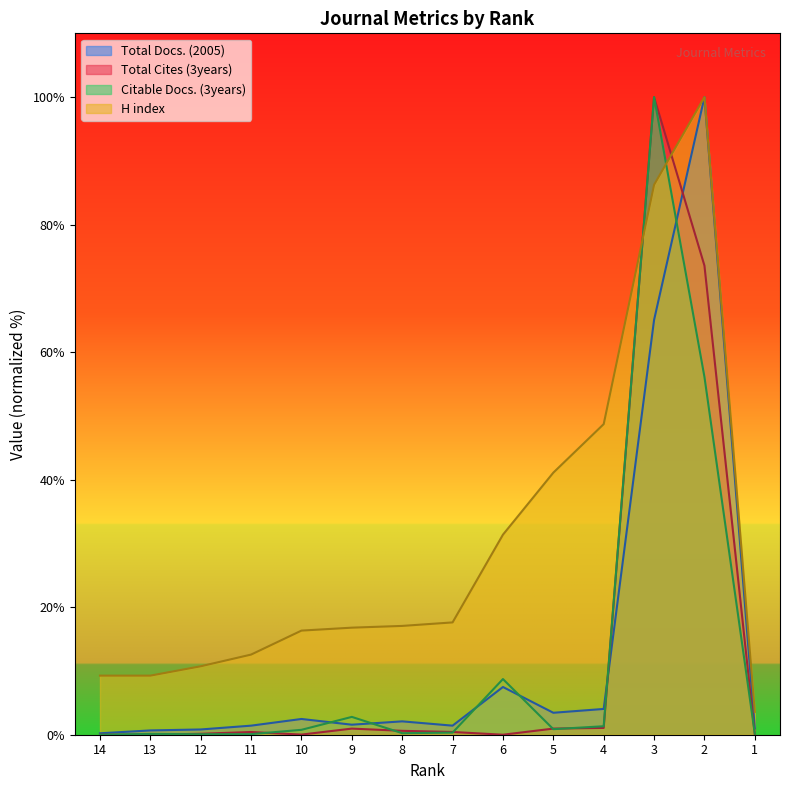

Reading left to right, list all the values displayed in this chart.

Total Docs. (2005): 0.2	0.7	0.8	1.4	2.5	1.6	2.1	1.4	7.5	3.4	4.0	65.0	100.0	1.0
Total Cites (3years): 0.0	0.0	0.1	0.4	0.0	1.0	0.6	0.4	0.0	1.0	1.1	100.0	73.6	0.0
Citable Docs. (3years): 0.0	0.1	0.1	0.1	0.8	2.8	0.2	0.3	8.7	0.9	1.3	100.0	56.1	0.2
H index: 9.3	9.3	10.7	12.6	16.3	16.8	17.1	17.6	31.4	41.1	48.7	86.2	100.0	3.6